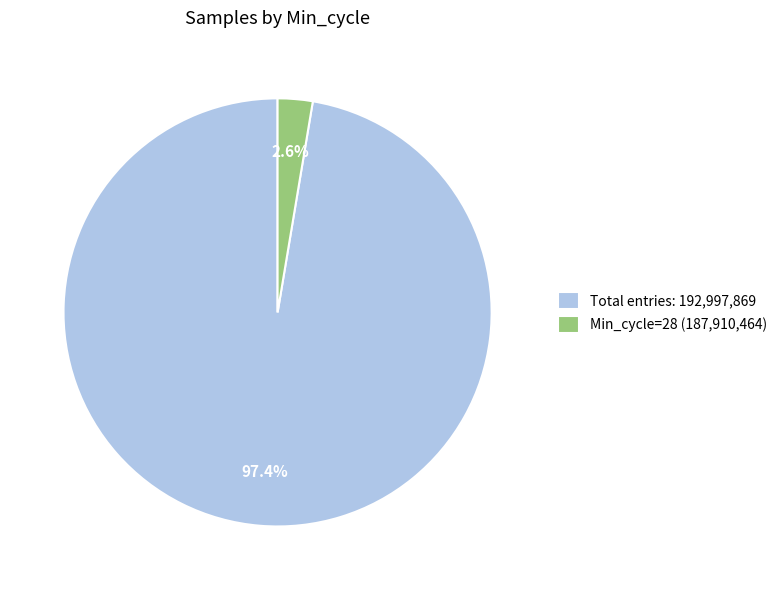

Which category has the biggest portion of the pie?

Total entries: 192,997,869